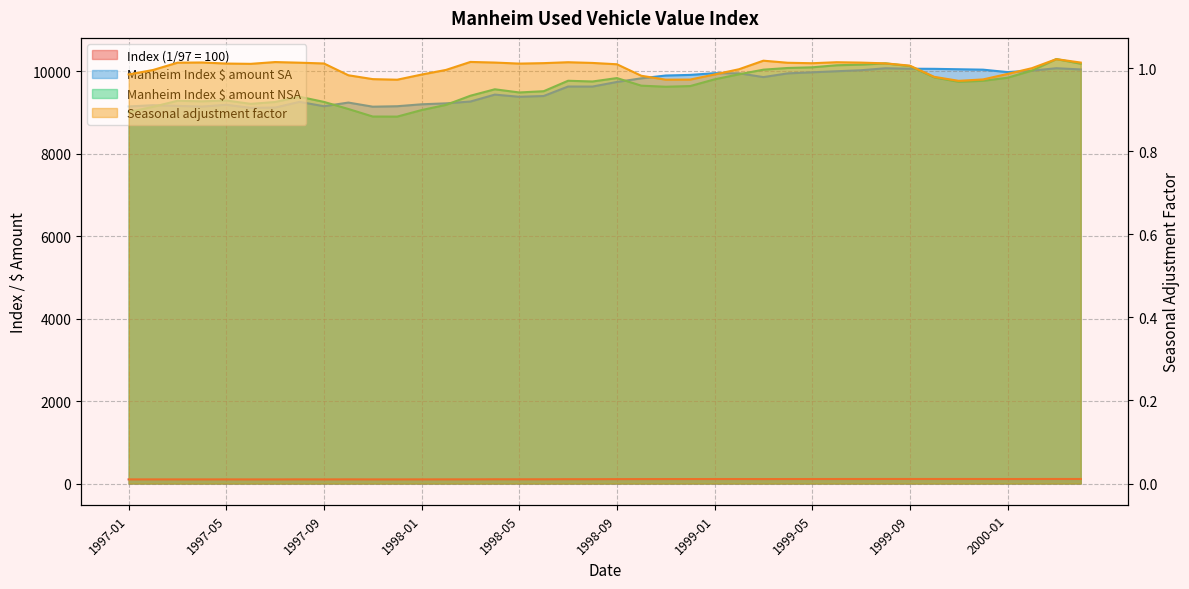

Is it true that Index (1/97 = 100) equals 150.2 at 1999-02?

False